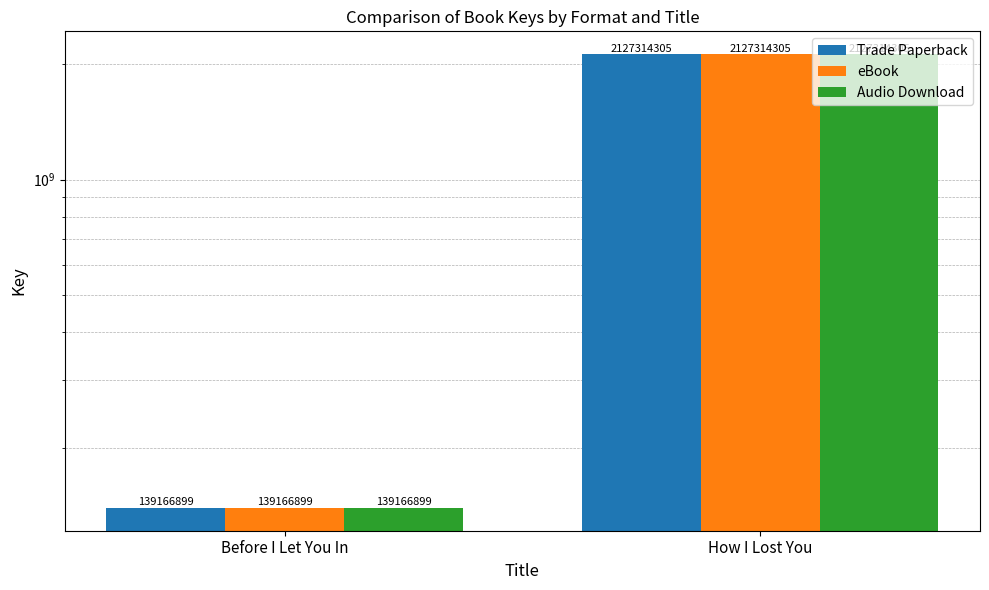

What is the lowest value of the eBook series?

139166899